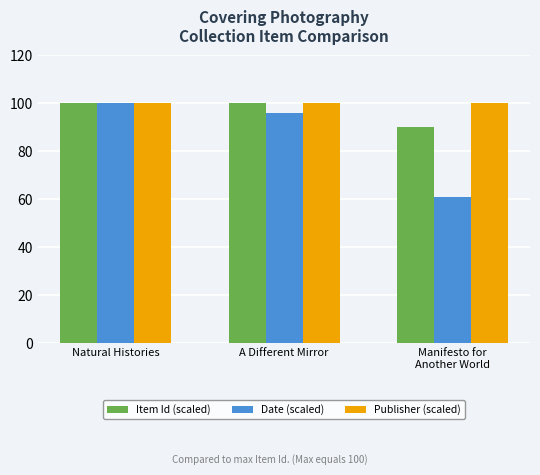

What is the label of the 1st bar from the right?

Manifesto for
Another World